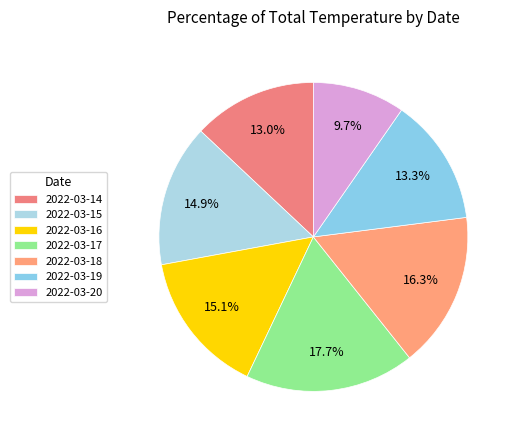

True or false: 2022-03-16 accounts for 15% of the total.

True